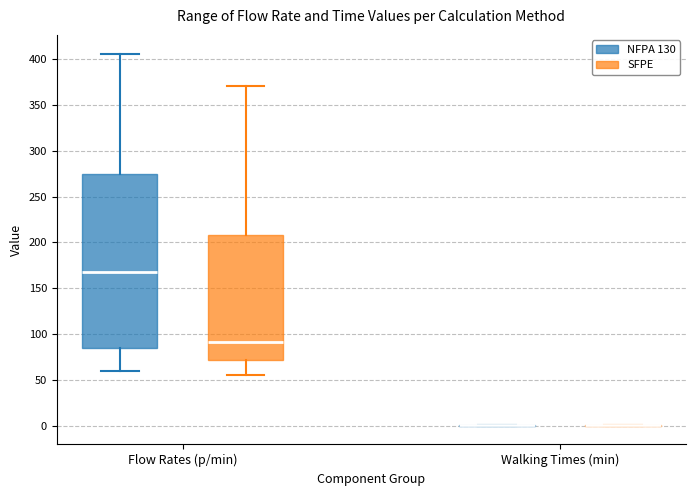

Reading left to right, read every box against the y-axis: the position of its median line, the range the box covers, and the ends of its whiskers. The values are not printed on the chart, so give them approximately, as read against the axis.

Flow Rates (p/min) (NFPA 130): median 170, box 85 to 275, whiskers 60 to 405
Flow Rates (p/min) (SFPE): median 90, box 70 to 210, whiskers 55 to 370
Walking Times (min) (NFPA 130): box collapsed to a line at 0, whiskers 0 to 0
Walking Times (min) (SFPE): box collapsed to a line at 0, whiskers 0 to 0